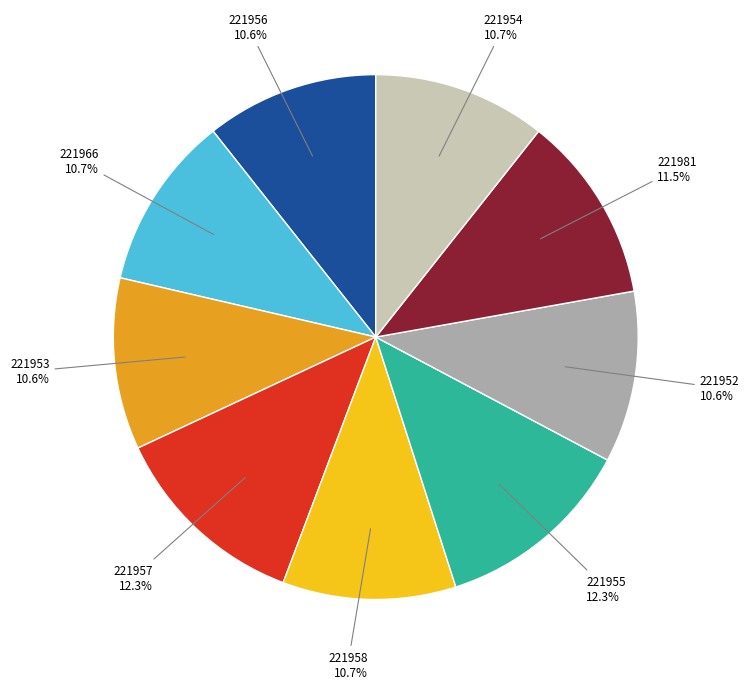

To the nearest percent, what portion does 221953 represent?

11%